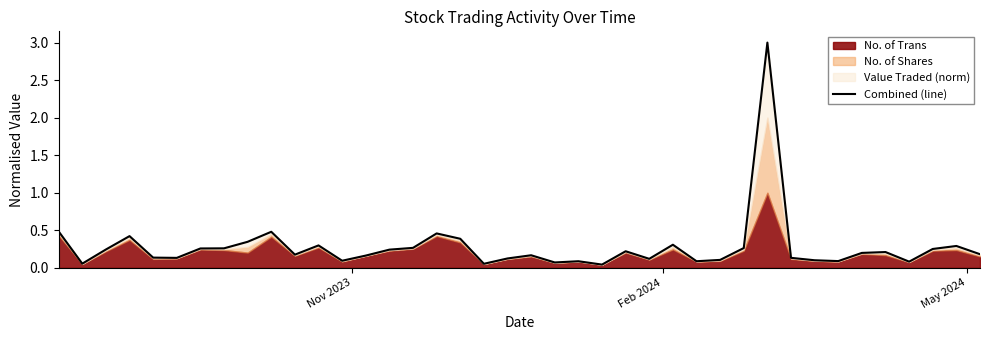

What is the maximum value shown in the chart?

3.0